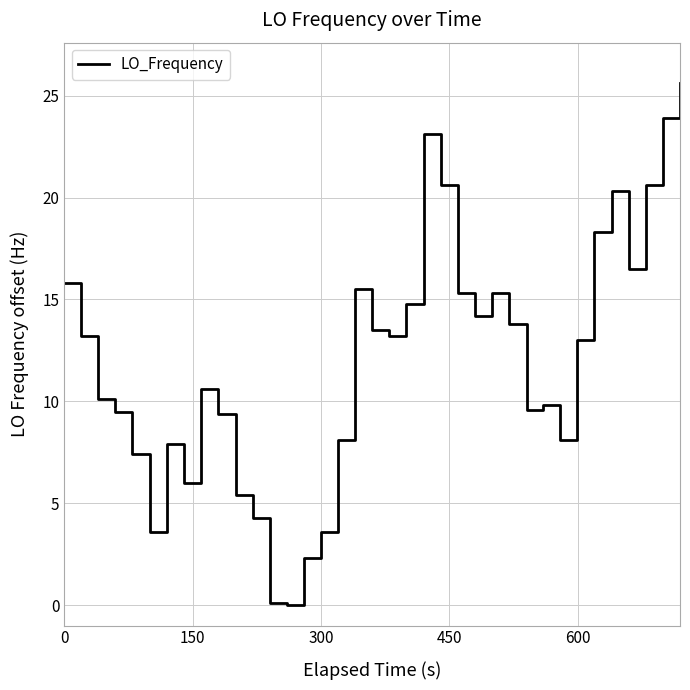

Count the number of categories in the chart.

40